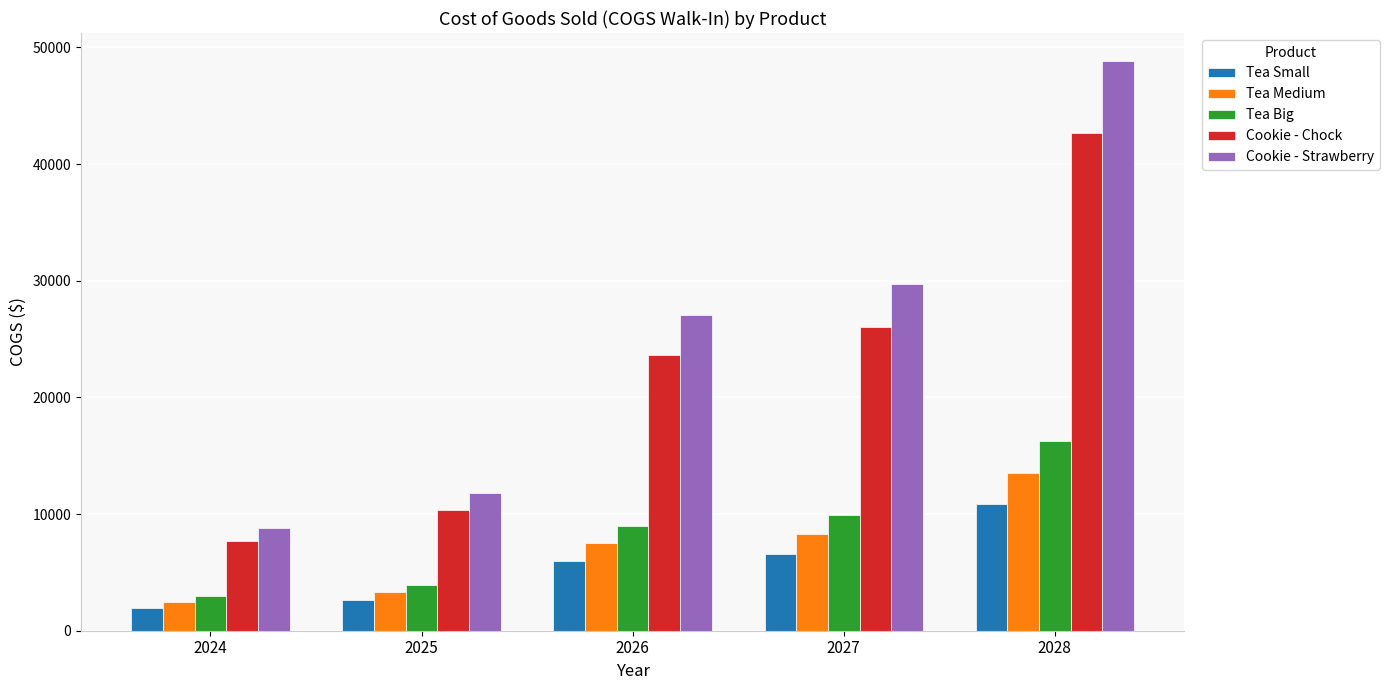

What is the difference between the maximum and minimum values in the Tea Small series?

8886.7